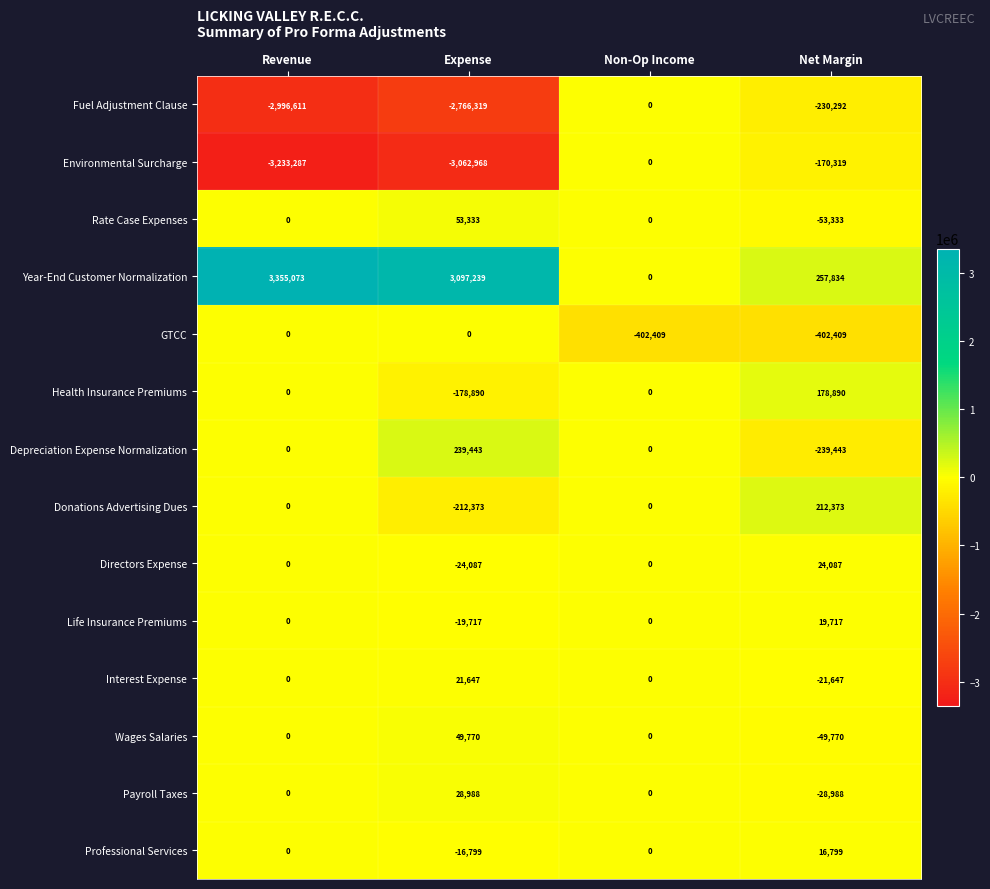

Count the GTCC values in the range -402409 to 0.

4